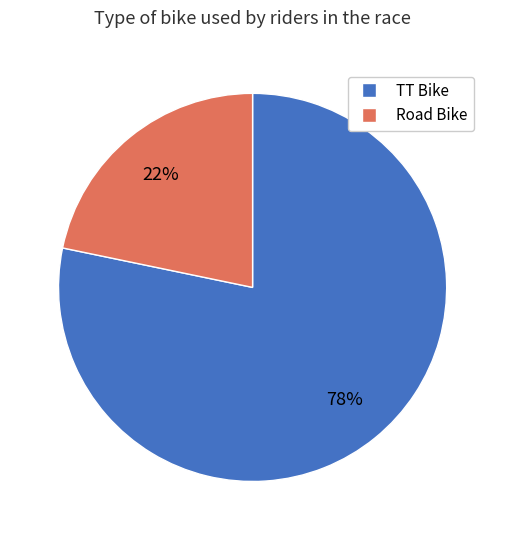

Is the sum of Road Bike and TT Bike greater than half?

Yes